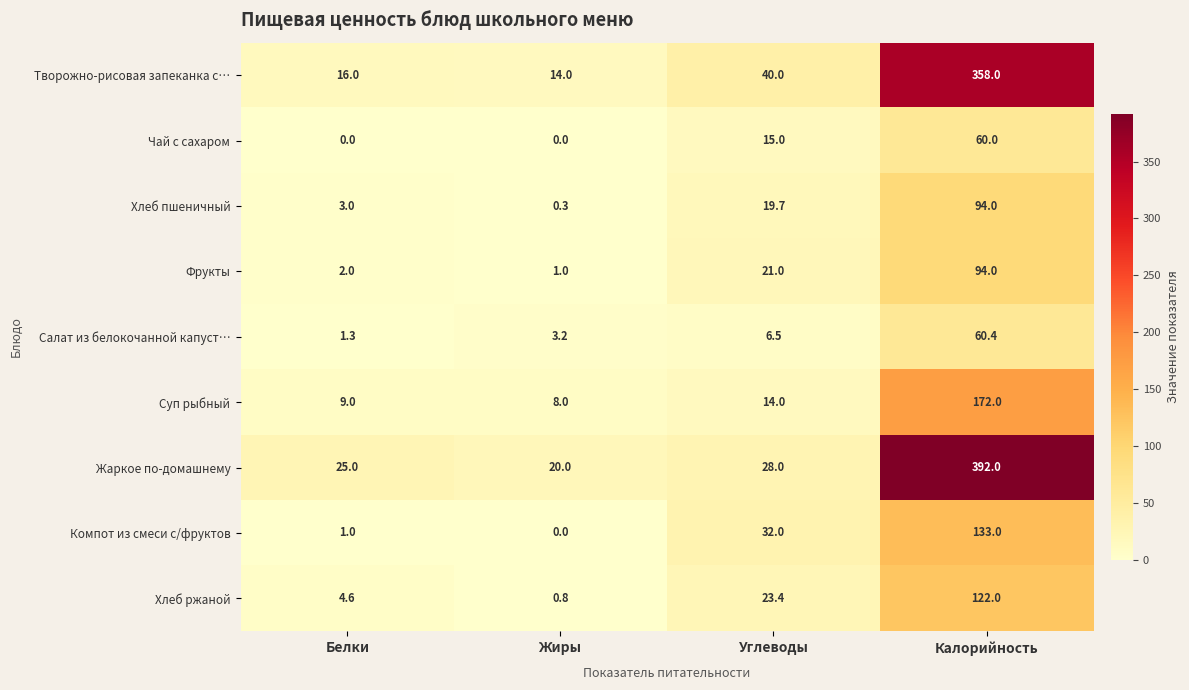

Between Жиры and Калорийность, which series saw the biggest shift?

Жаркое по-домашнему